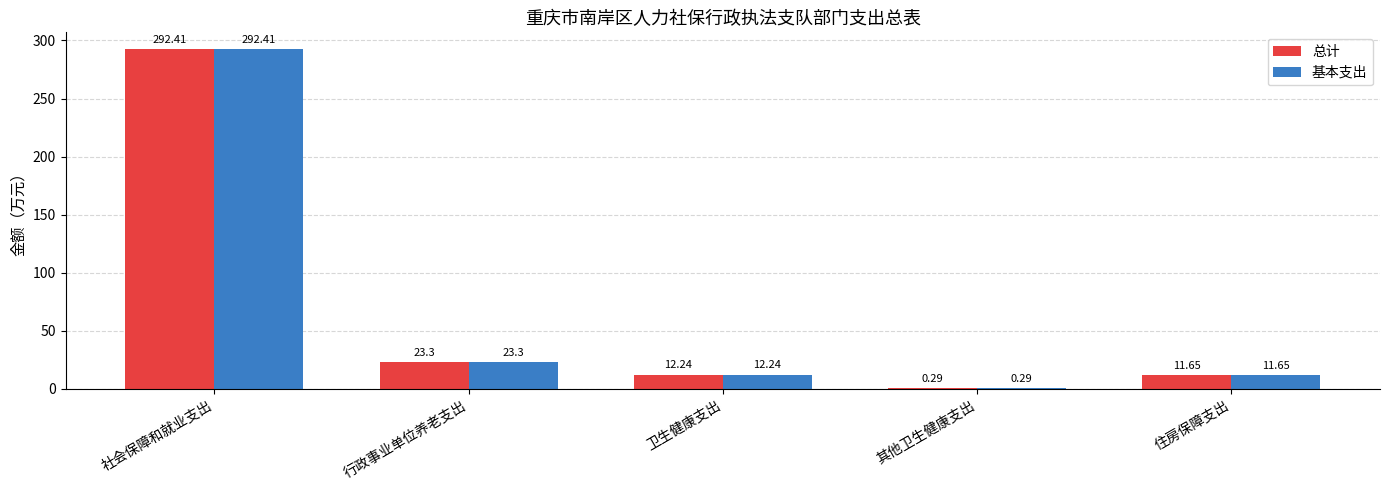

How many categories are shown in the chart?

5